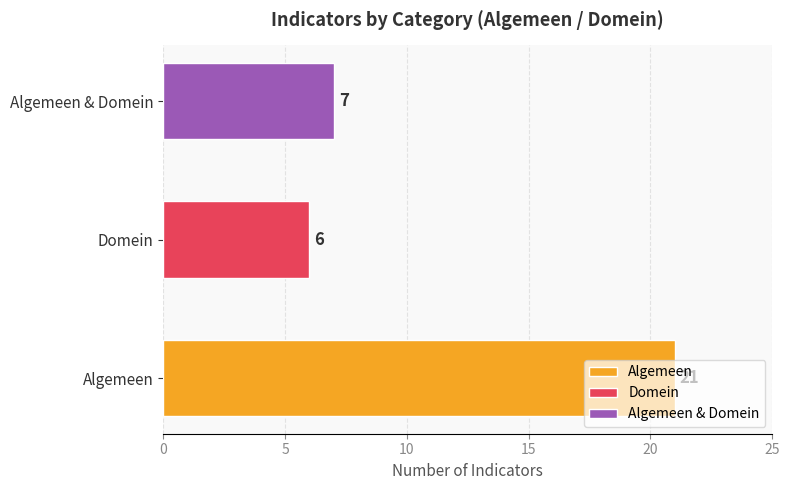

Does the chart contain any negative values?

No